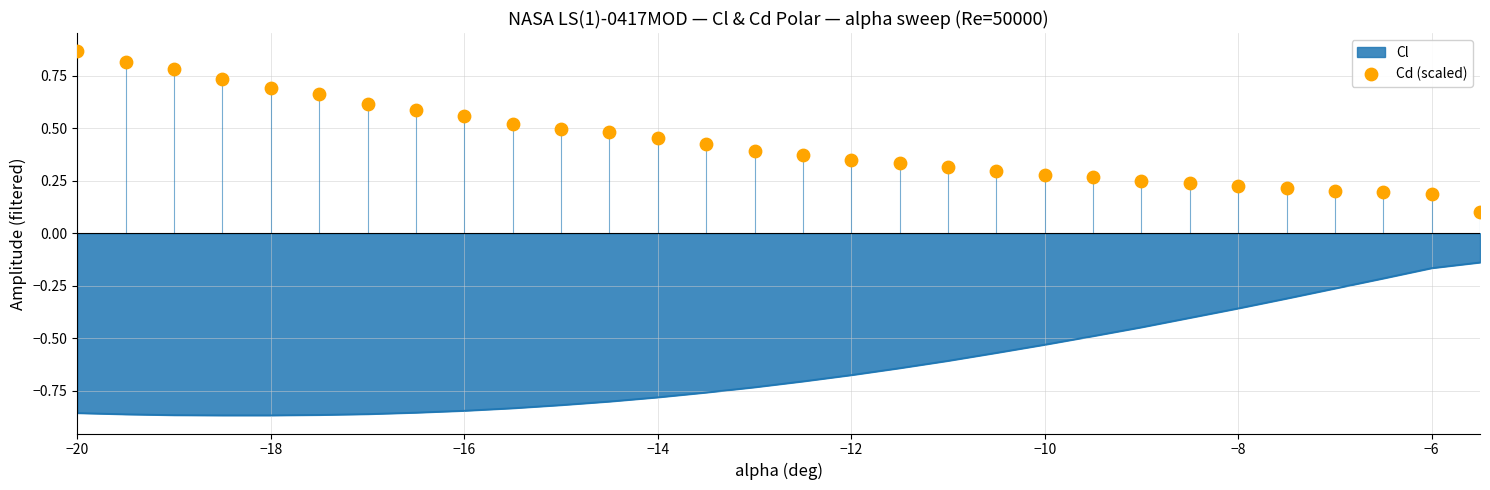

True or false: Cl has a value of -1.1 at −16.

False